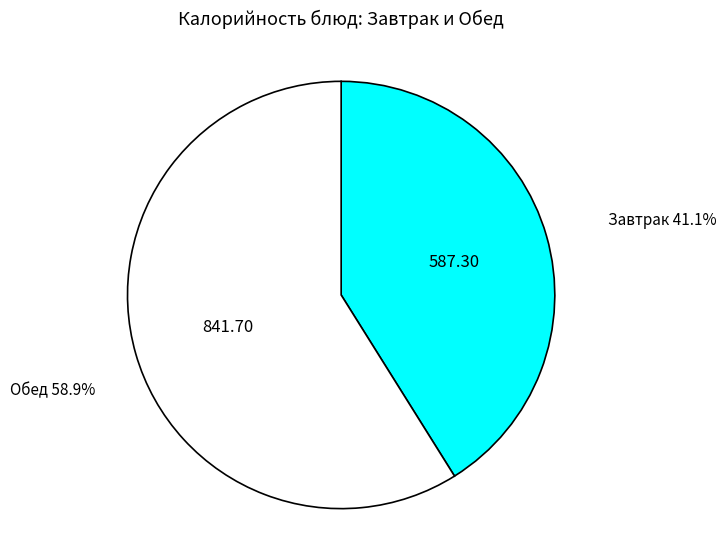

Does any single category account for the majority?

Yes